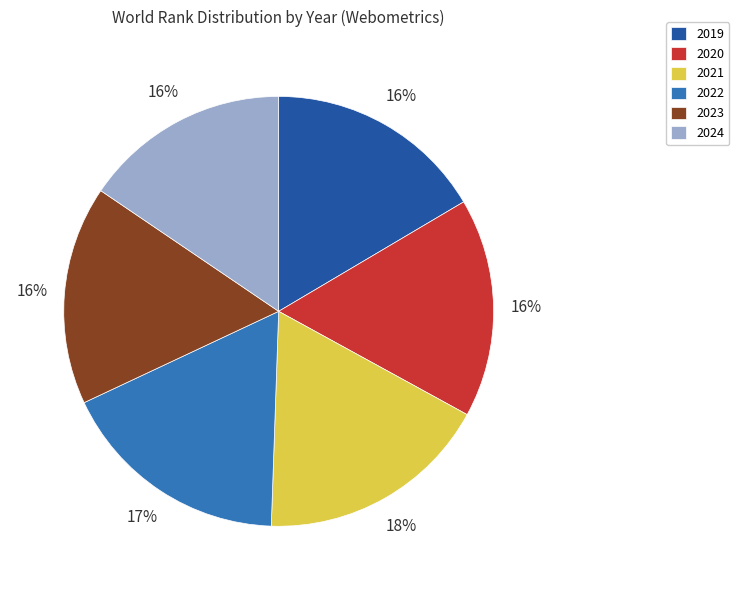

Combined, do 2019 and 2021 account for over 50%?

No